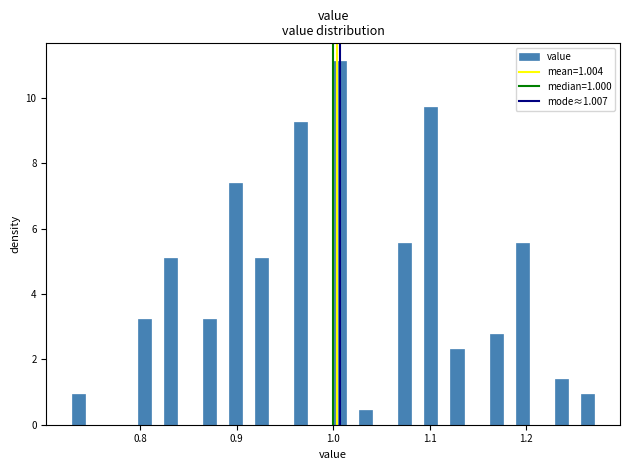

Read against the x-axis, roughly where is the centre of the tallest bar?

1.01